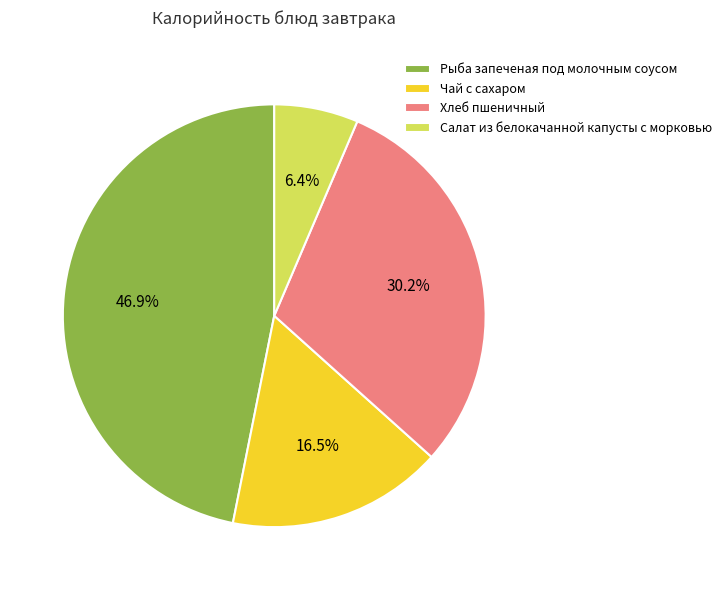

Rank the categories by value from highest to lowest.

Рыба запеченая под молочным соусом, Хлеб пшеничный, Чай с сахаром, Салат из белокачанной капусты с морковью